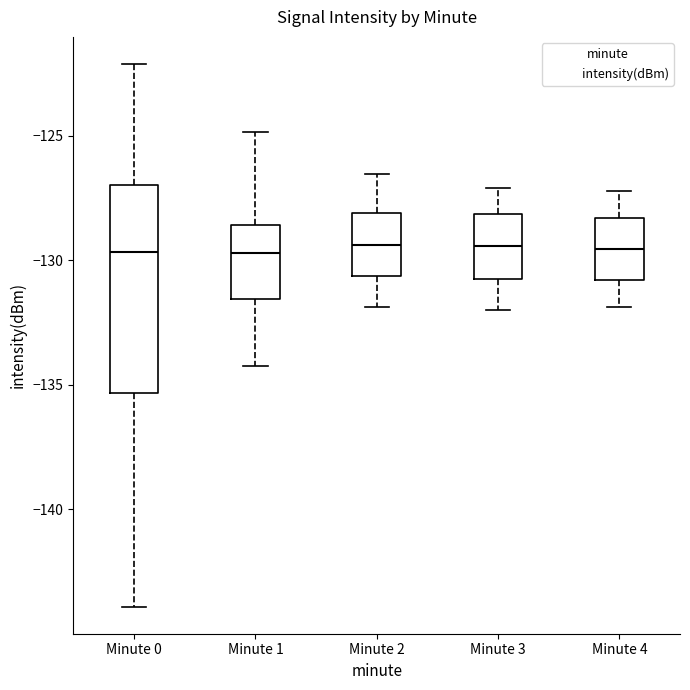

Where does the lower whisker of the box for Minute 3 end on the y-axis? The values are not printed on the chart, so give them approximately, as read against the axis.

-132.0